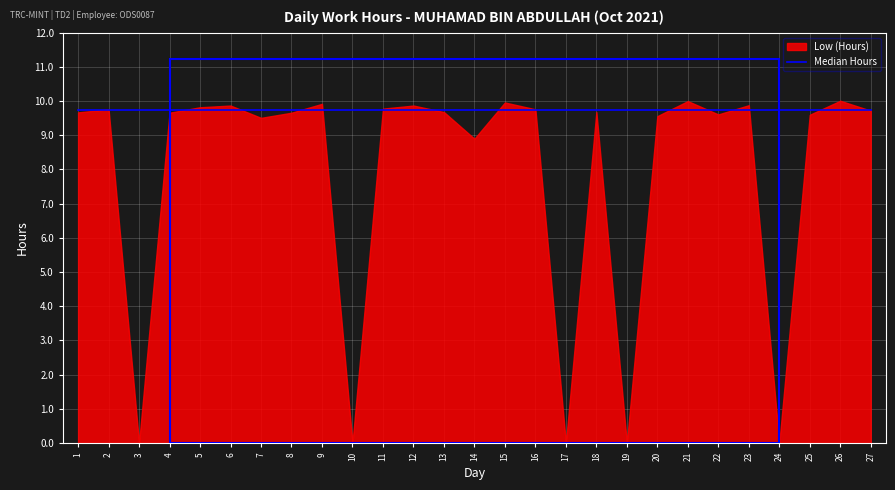

How many values in the Low (Hours) series exceed 9?

21